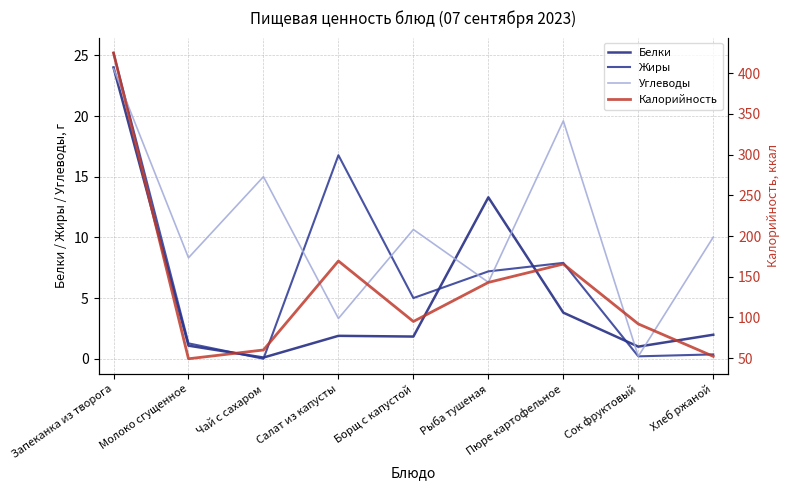

True or false: Жиры has a value of 0.0 at Чай с сахаром.

True